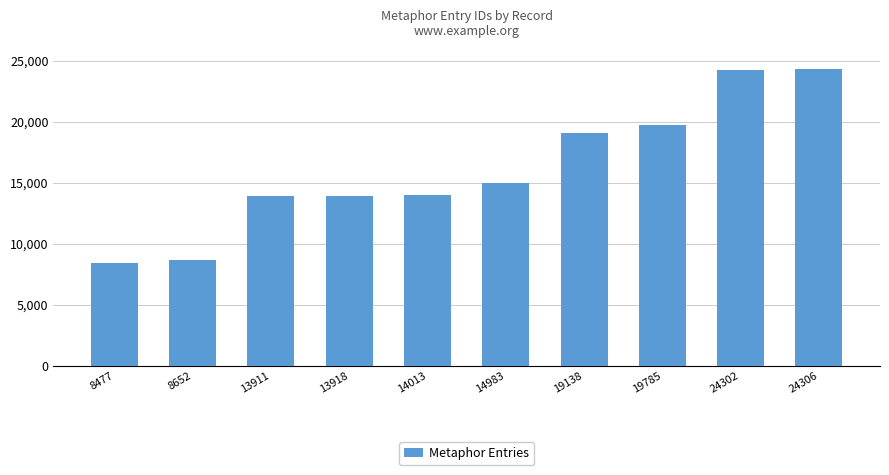

What is the approximate value at 24306, to the nearest 100?

24300